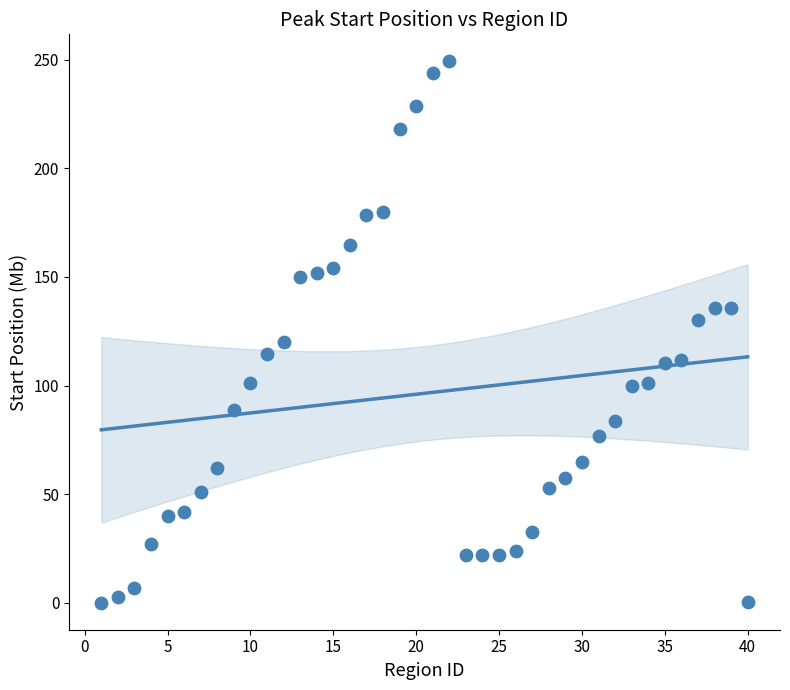

What is the range of Y values (max minus min)?

249.2